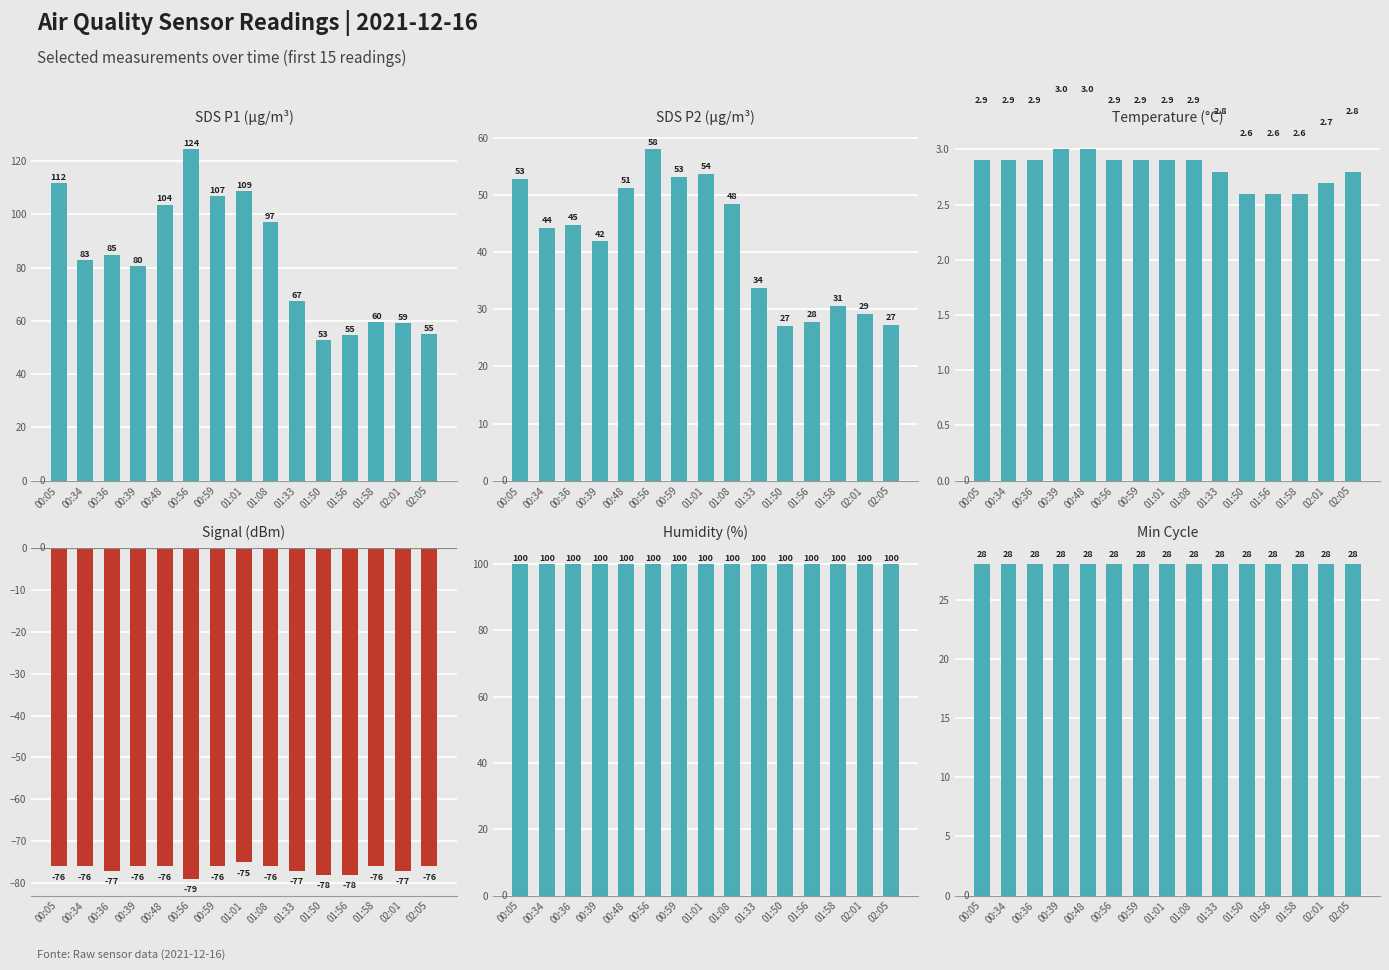

Rank the series at 00:59 from highest to lowest value.

SDS_P1, Humidity, SDS_P2, Min_cycle, Temp, Signal